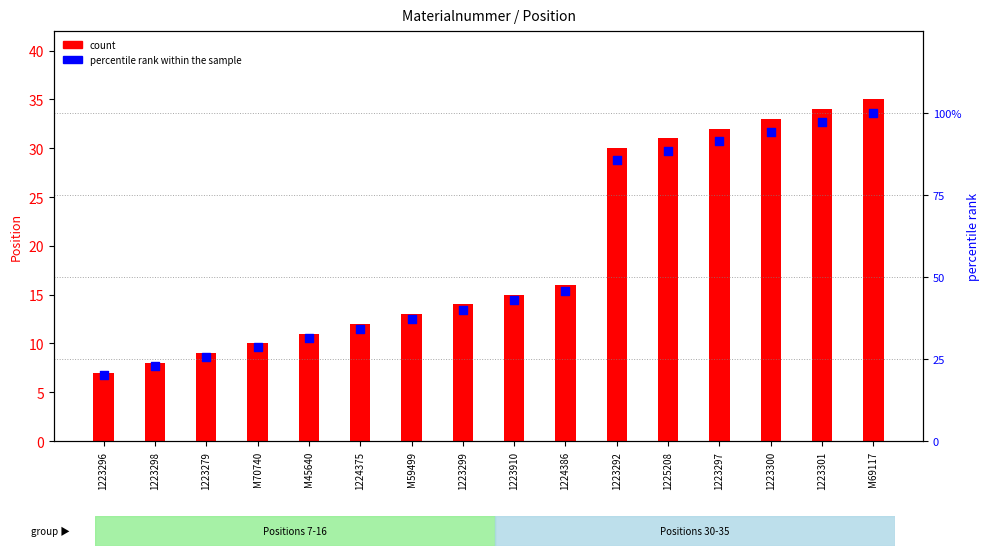

What are all the series names shown in the legend?

count, percentile rank within the sample